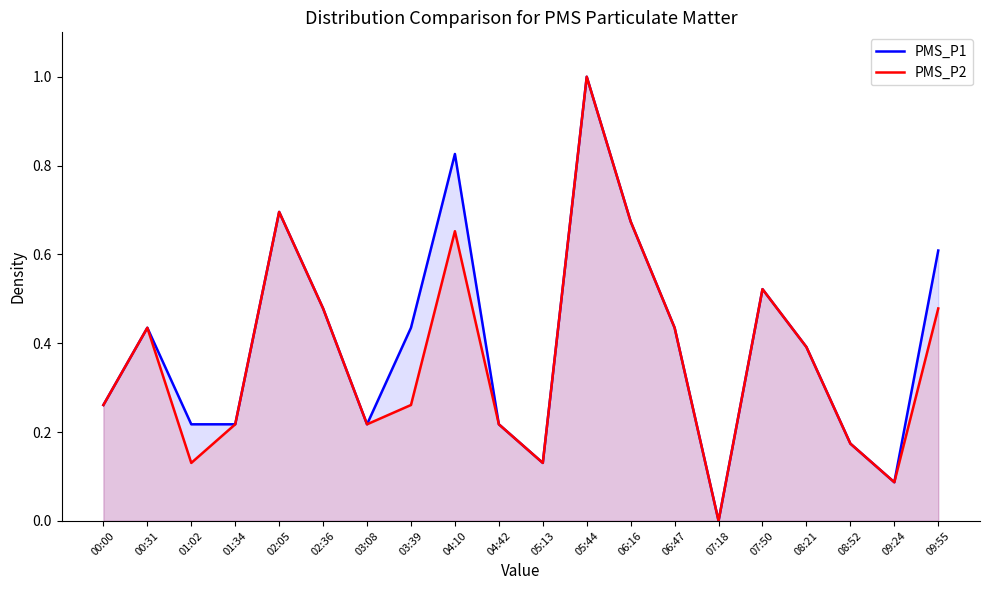

At which category is the sum across all series the highest?

05:44